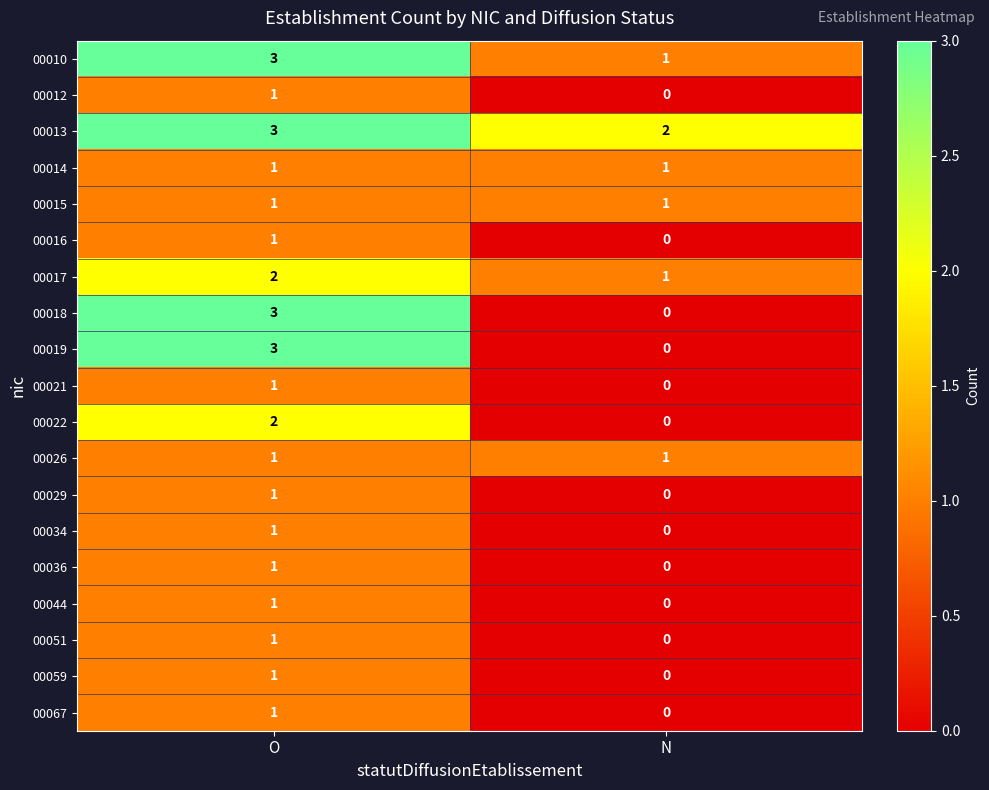

The 00044 series shows 0 at N. True or false?

True